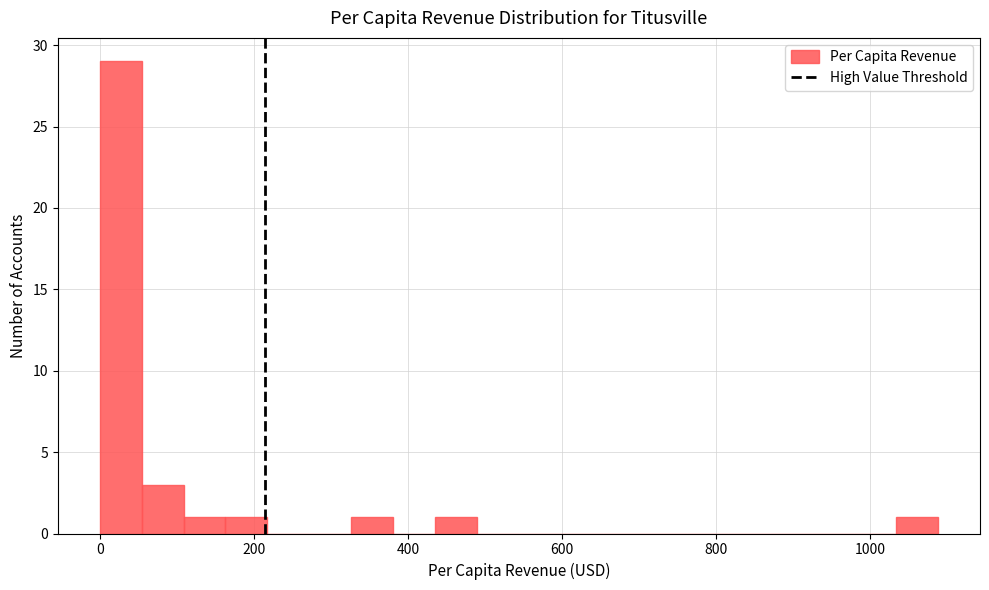

Read against the x-axis, roughly where is the centre of the tallest bar?

20